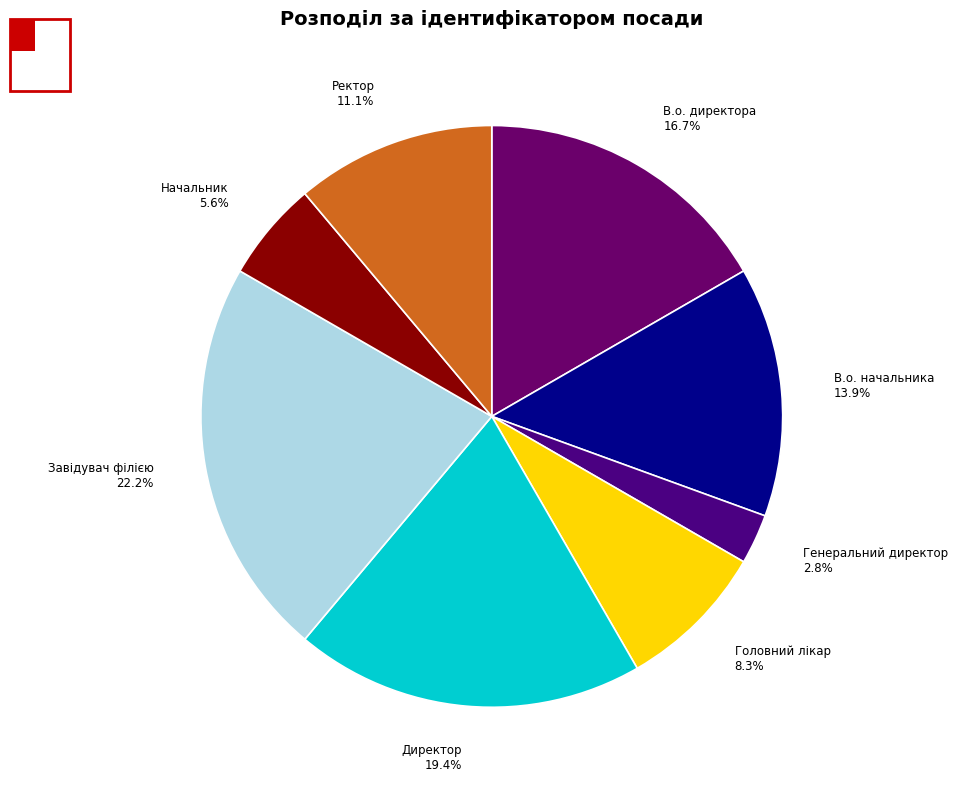

Rank the categories by value from lowest to highest.

Генеральний директор, Начальник, Головний лікар, Ректор, В.о. начальника, В.о. директора, Директор, Завідувач філією